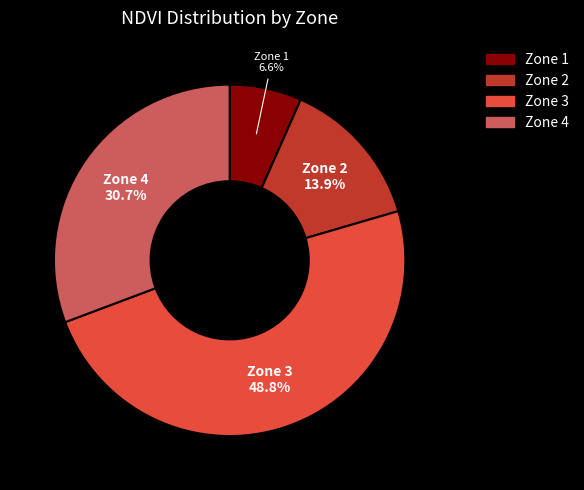

Which has a higher value, Zone 2 or Zone 1?

Zone 2